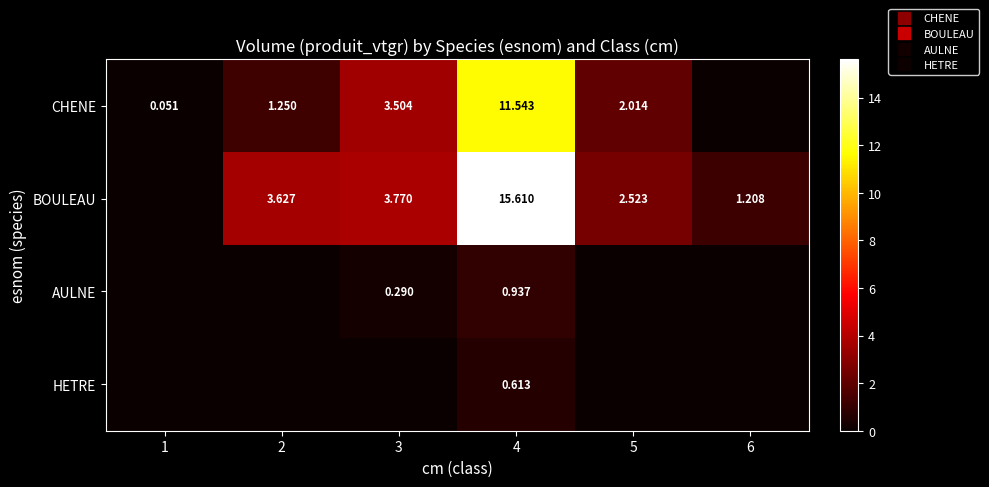

At 6, list the series in order from largest to smallest.

BOULEAU, CHENE, AULNE, HETRE